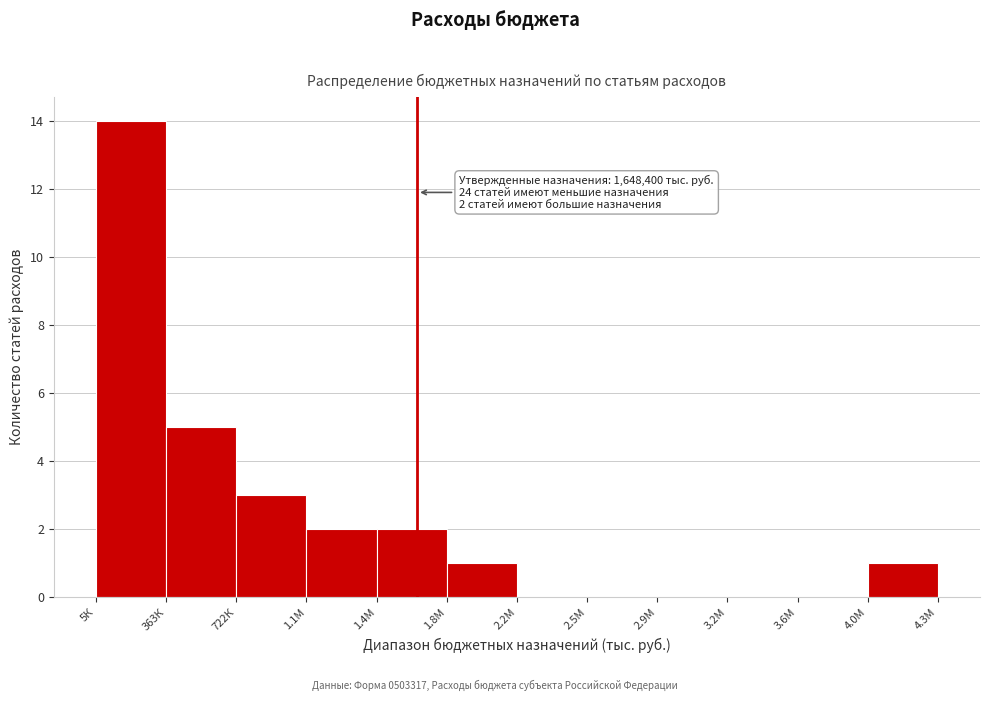

Reading right to left, transcribe all the data shown in this chart.

4.0М=1	3.6М=0	3.2М=0	2.9М=0	2.5М=0	2.2М=0	1.8М=1	1.4М=2	1.1М=2	722К=3	363К=5	5К=14